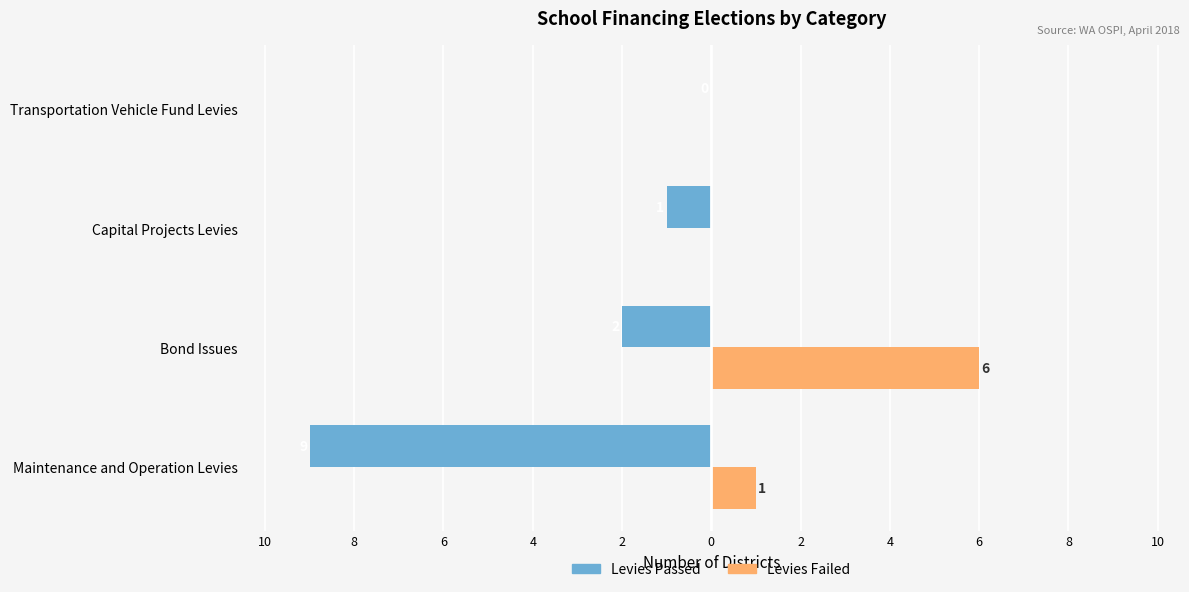

What are all the series names shown in the legend?

Levies Passed, Levies Failed